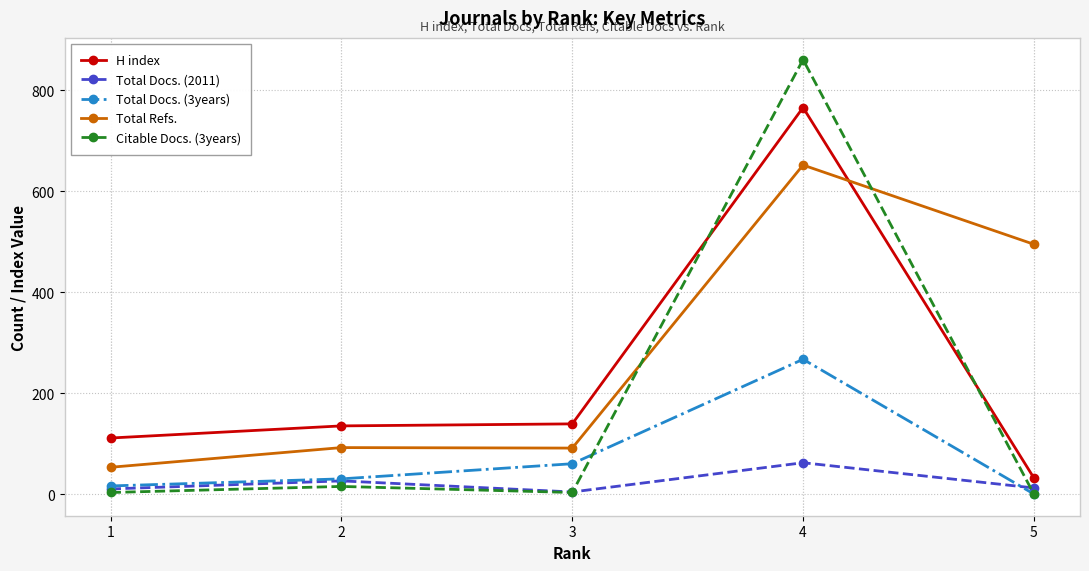

Which series has the largest range (max minus min)?

Citable Docs. (3years)